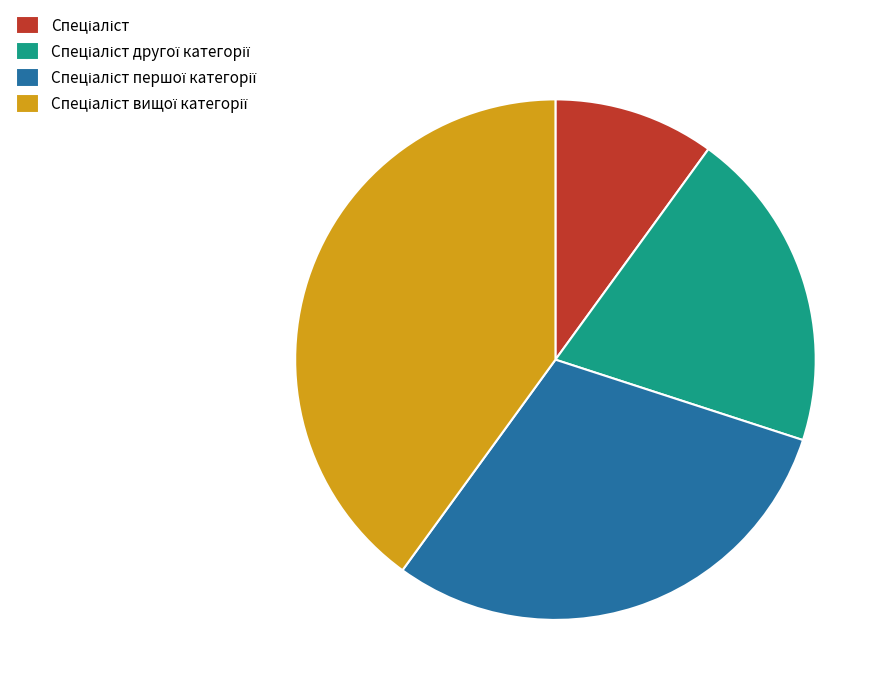

Is there a majority slice in this chart?

No